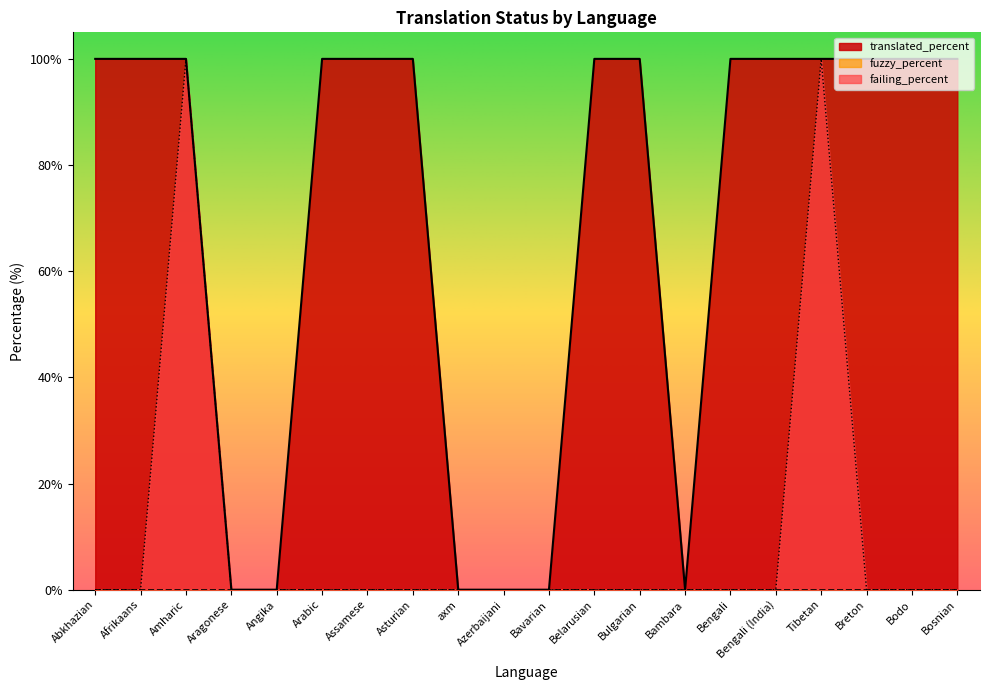

Which category has the highest value in the translated_percent series?

Abkhazian